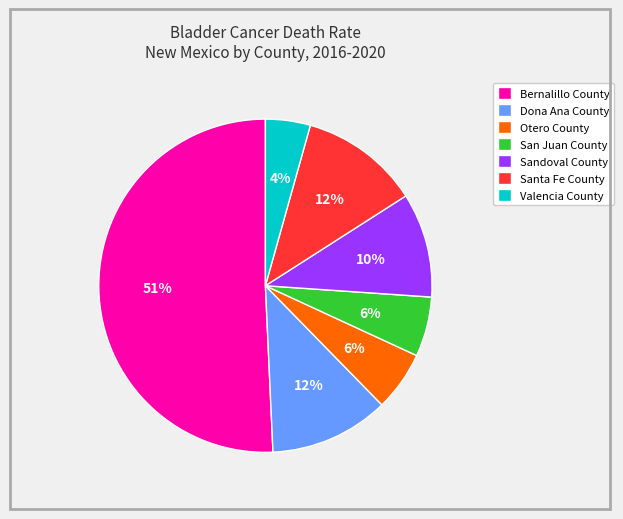

Does Bernalillo County account for over 50% of the chart?

Yes